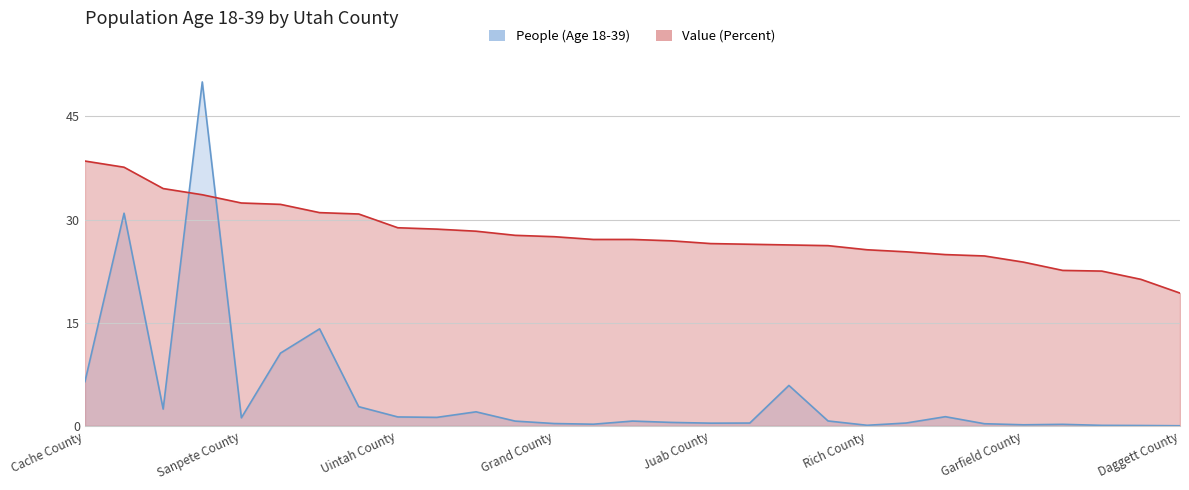

True or false: People (Age 18-39) and Value (Percent) intersect in this chart.

True